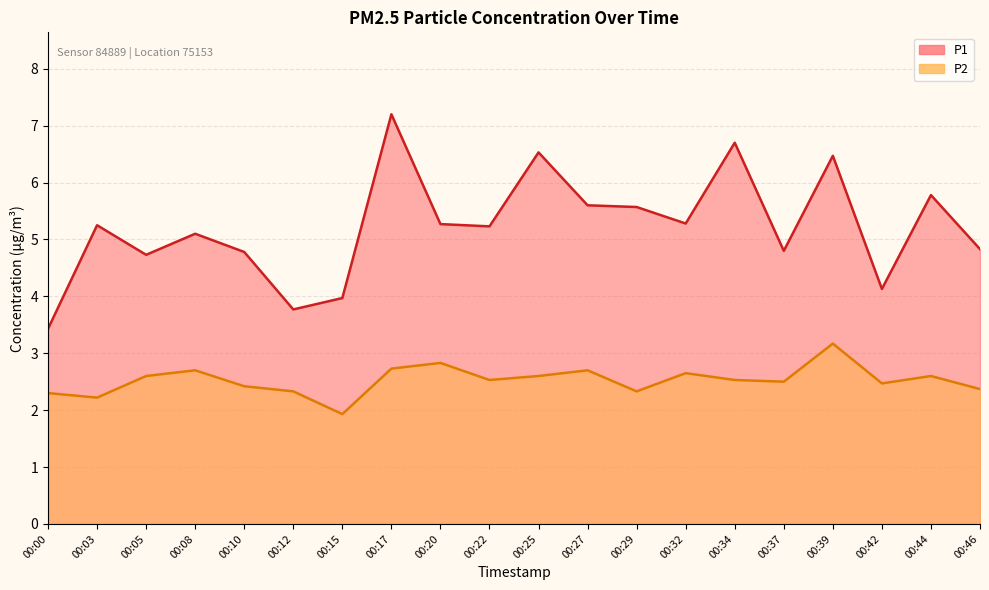

Is it true that P2 equals 2.3 at 00:29?

True